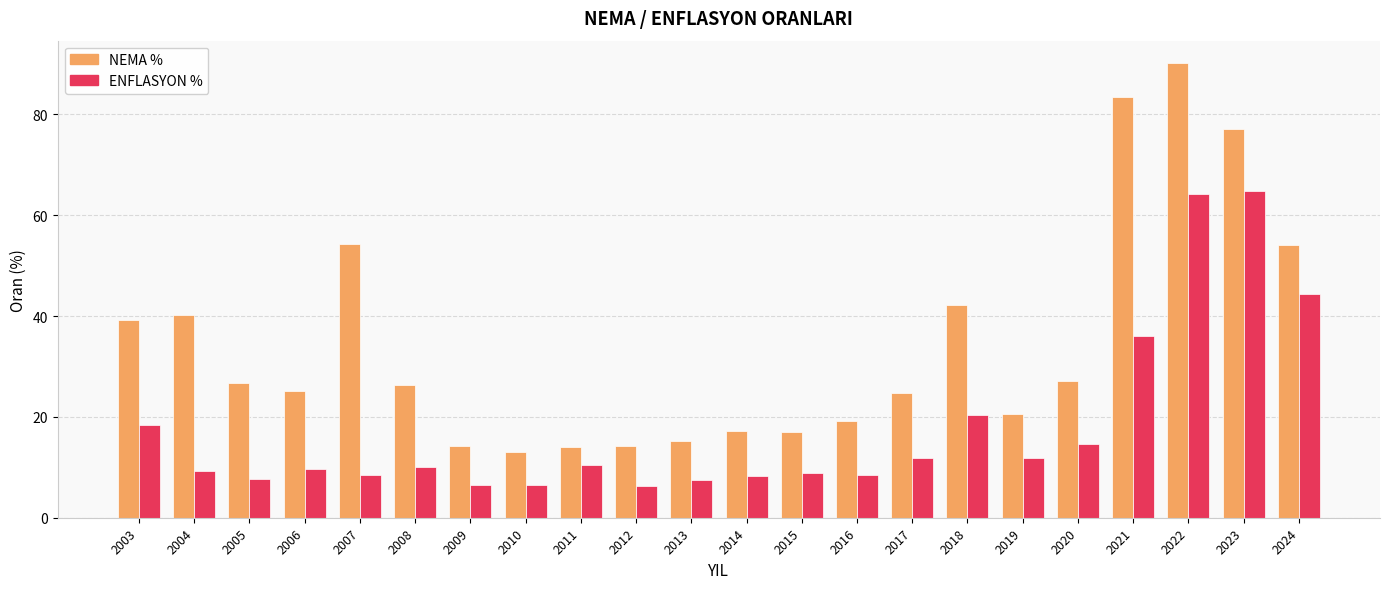

What is the total value across all series at 2024?

98.4